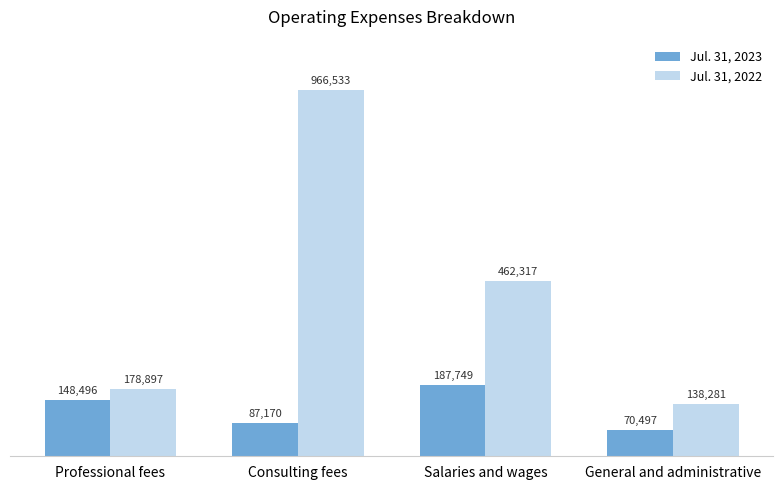

At which category is the sum across all series the highest?

Consulting fees